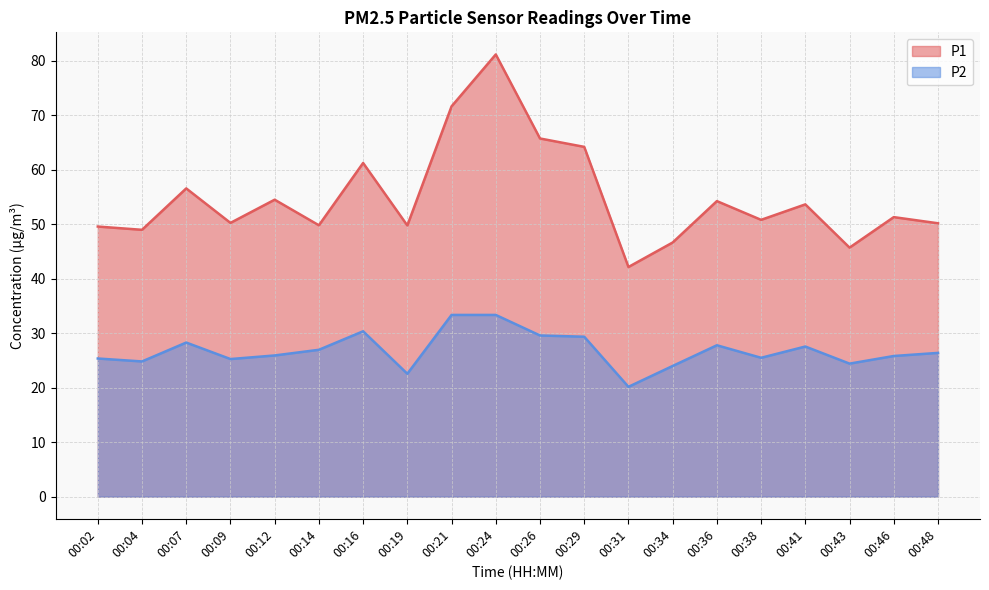

At which category does the chart reach its peak across all series?

00:24